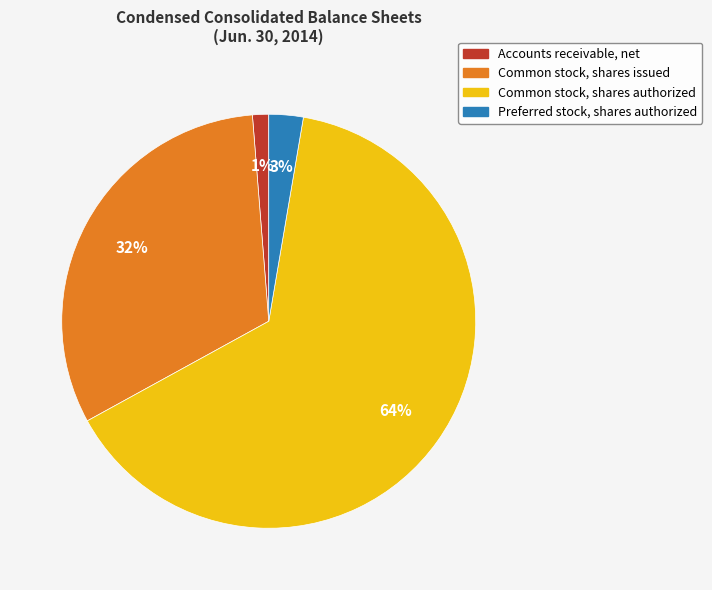

Which category accounts for the majority?

Common stock, shares authorized